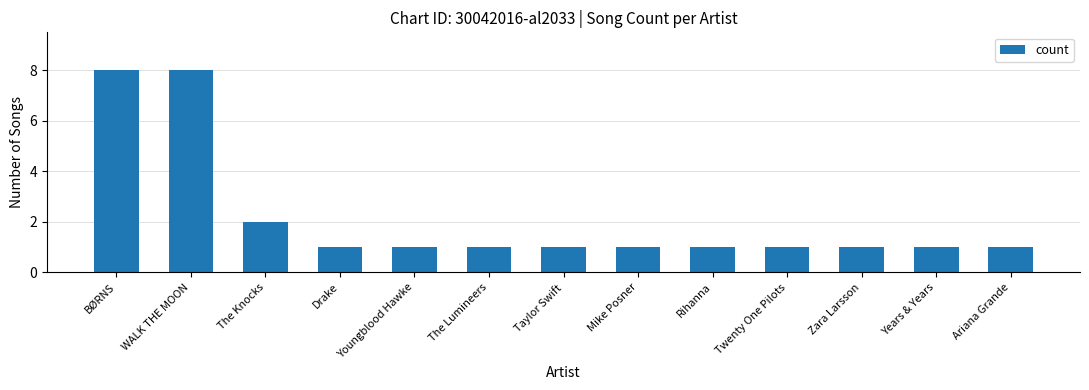

What is the difference between the second highest and minimum values?

7